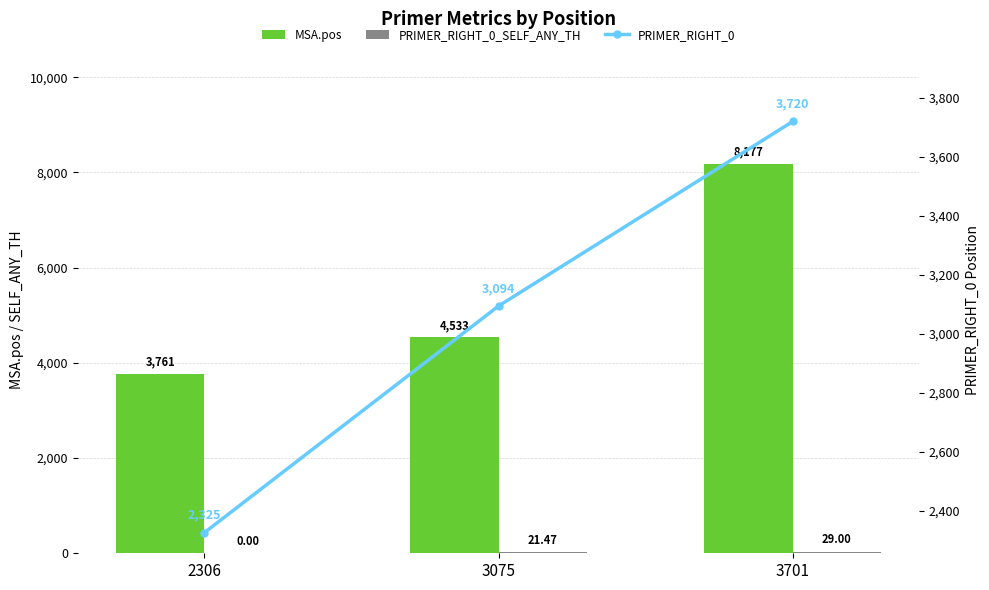

What is the value of the PRIMER_RIGHT_0_SELF_ANY_TH bar at the 3rd from the left?

29.0